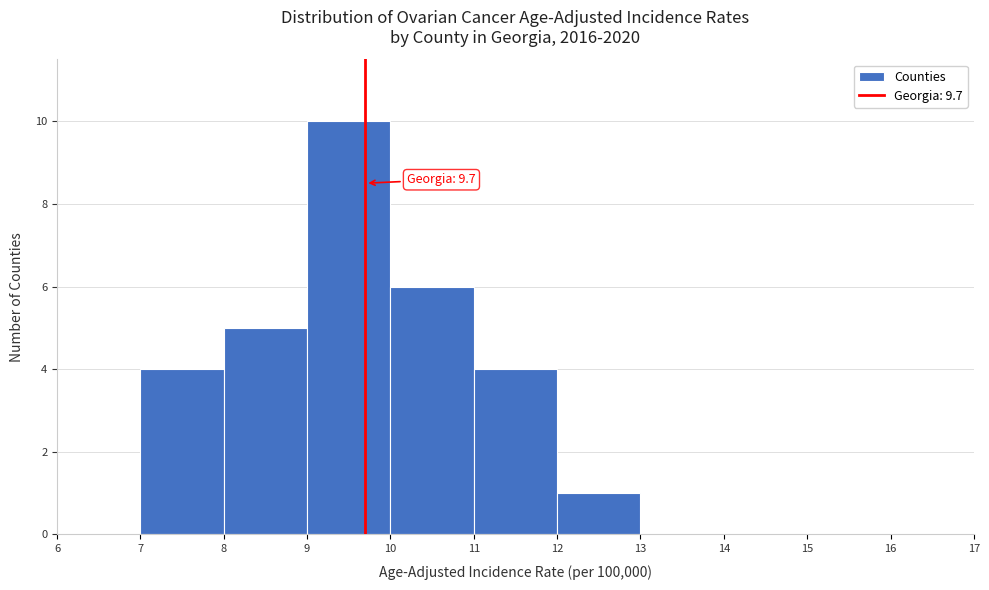

Over which range of the x-axis is the bar tallest?

9 to 10